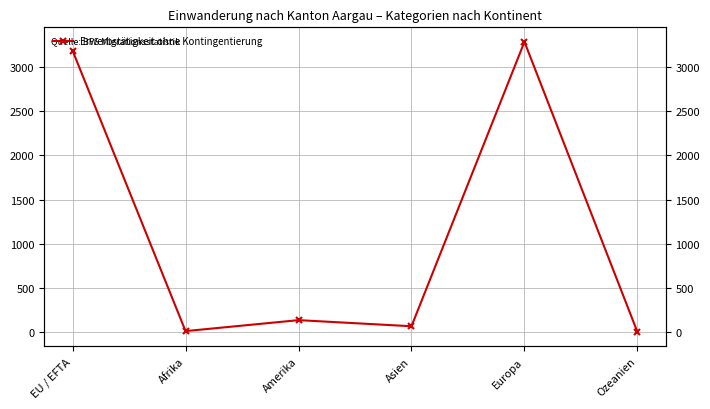

What is the value of the 4th point from the left?

67